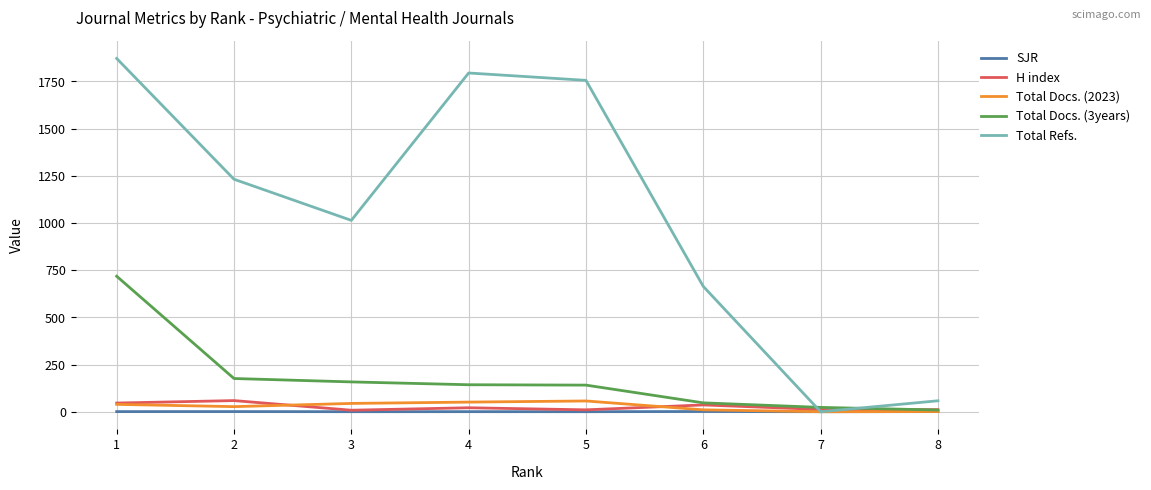

True or false: SJR has more than 0 points higher than both neighbors.

True